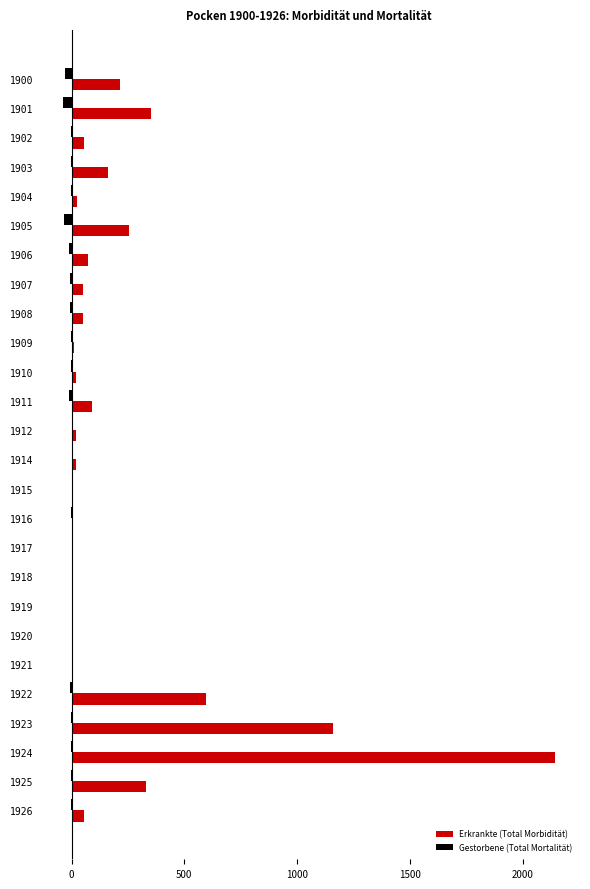

Which series has the largest total across all categories?

Erkrankte (Total Morbidität)